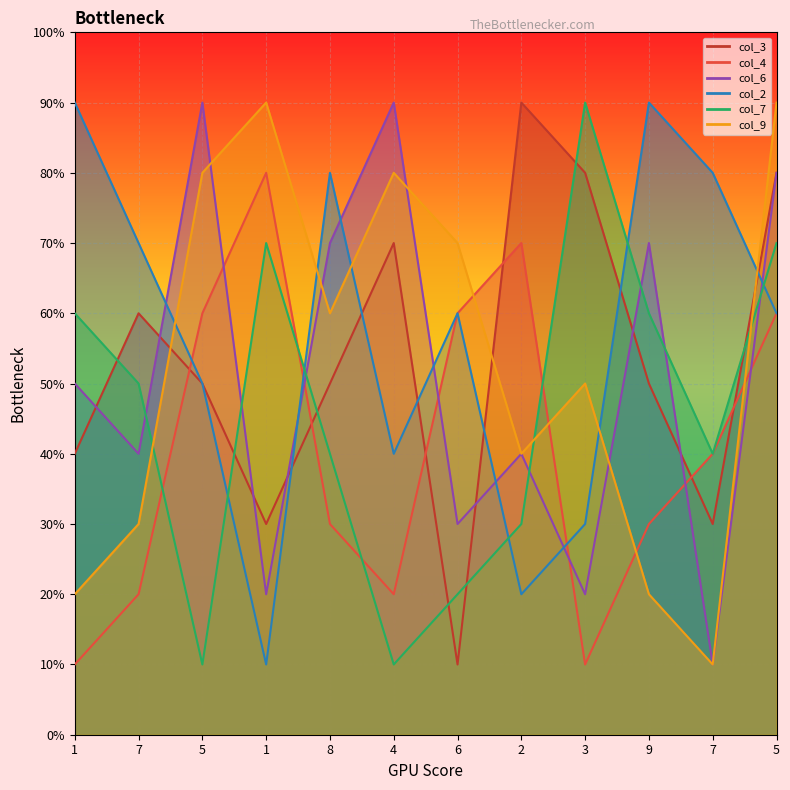

Which series has the largest range (max minus min)?

col_3